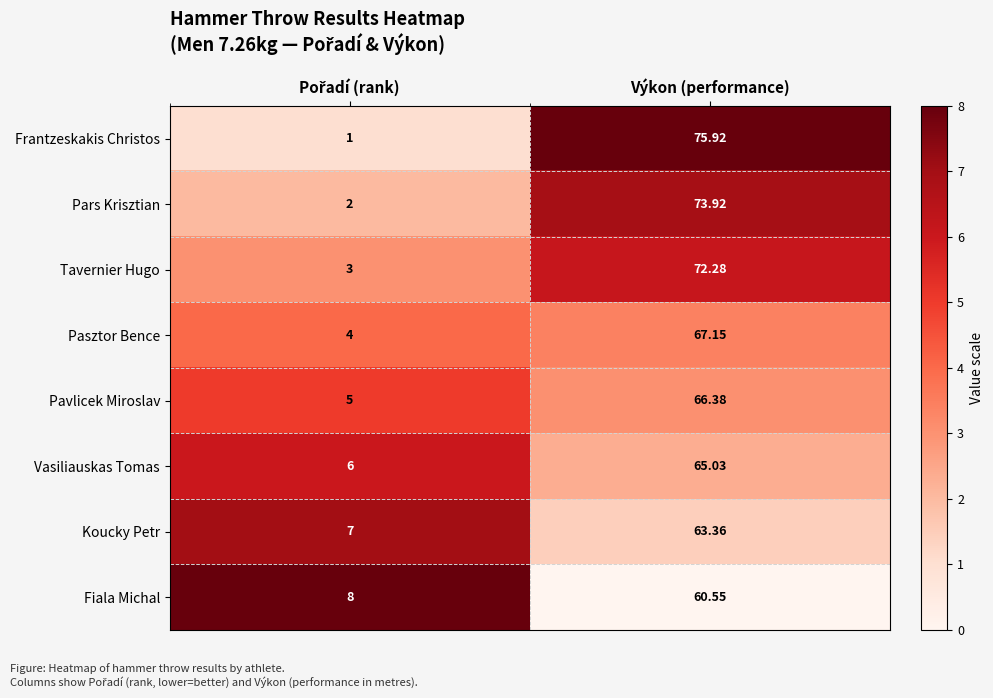

At how many categories does at least one series exceed 6?

2